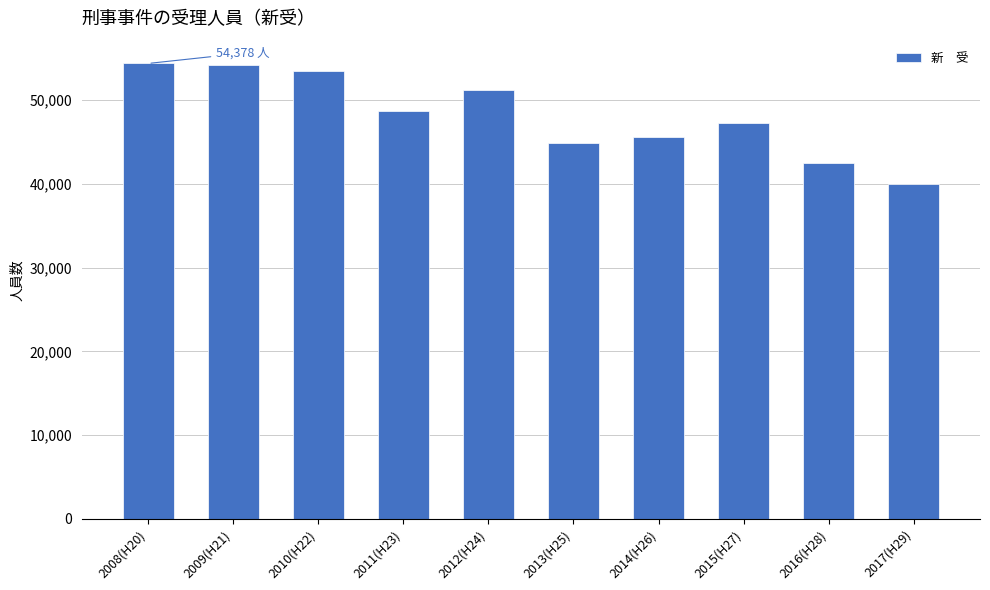

Between 2016(H28) and 2017(H29), which is larger?

2016(H28)